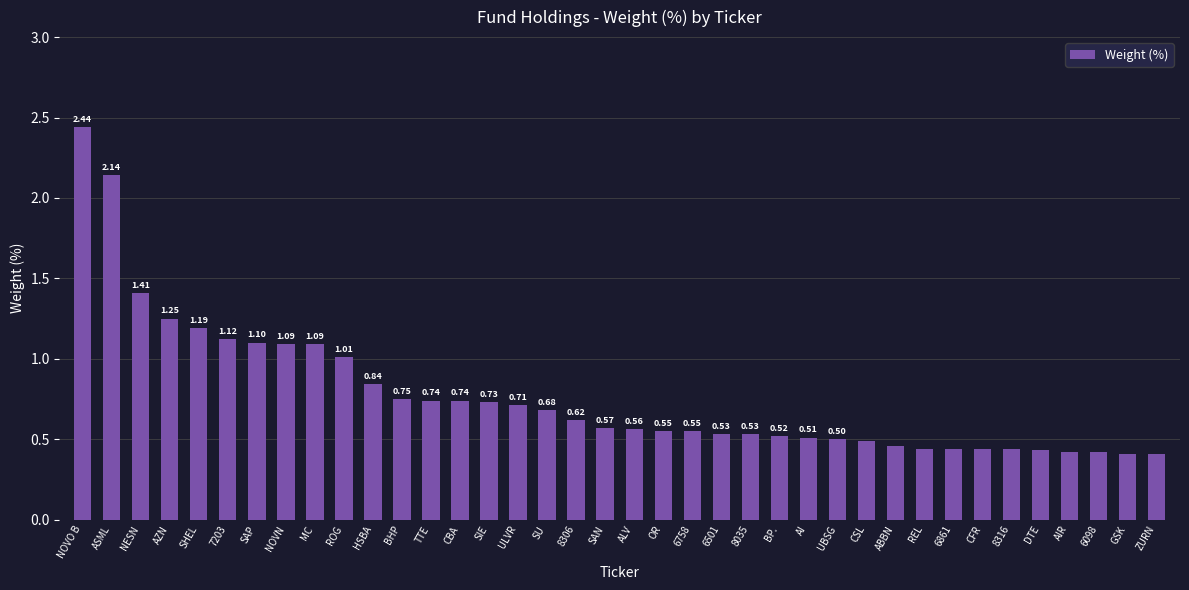

At which category does the chart reach its peak across all series?

NOVO B